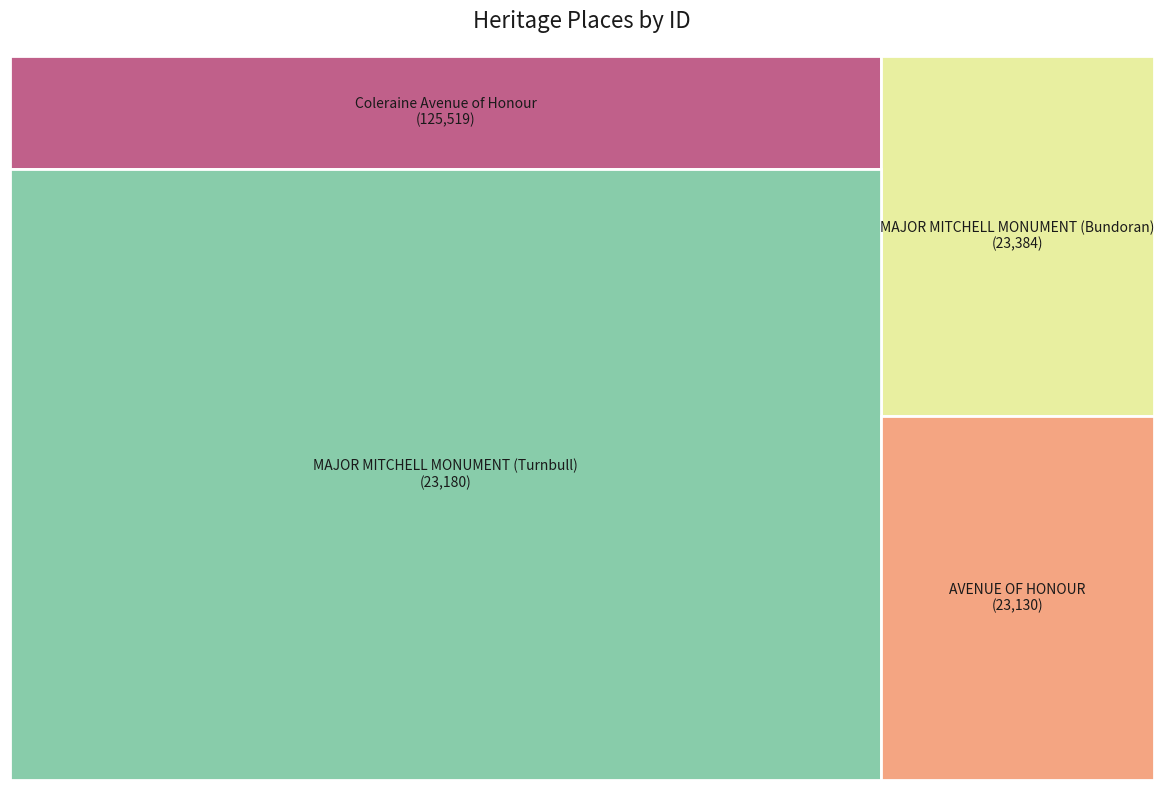

Which category accounts for the majority?

Coleraine Avenue of Honour